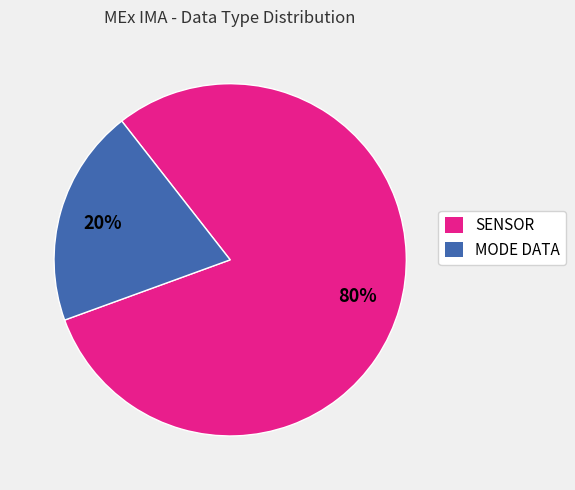

The MODE DATA slice represents 13% of the pie. True or false?

False